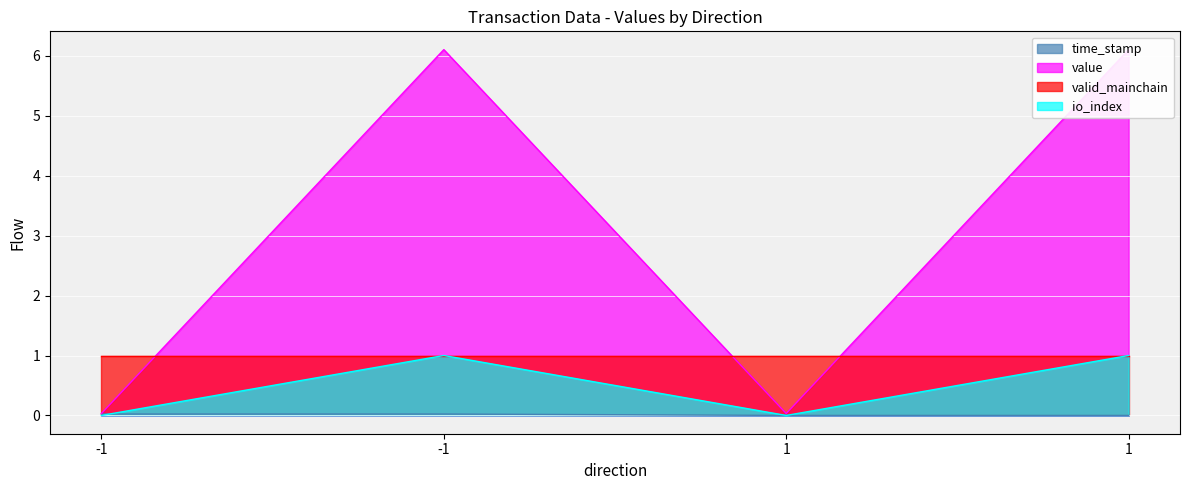

True or false: value and io_index intersect in this chart.

False